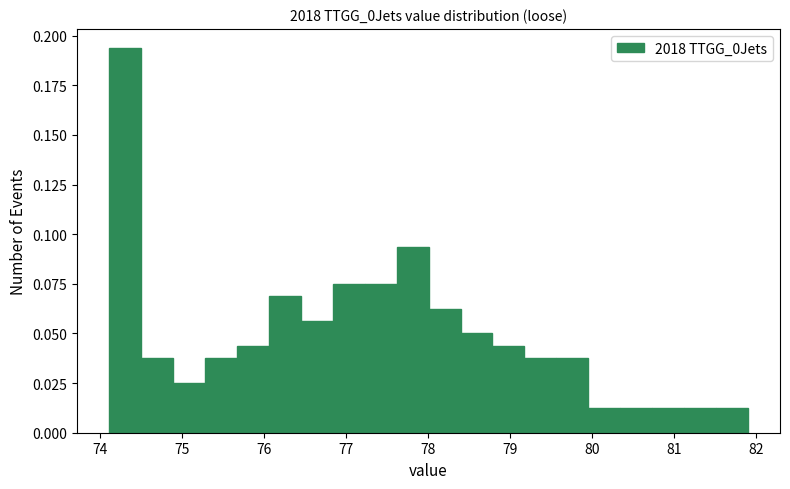

Read against the x-axis, roughly where is the centre of the tallest bar?

74.3